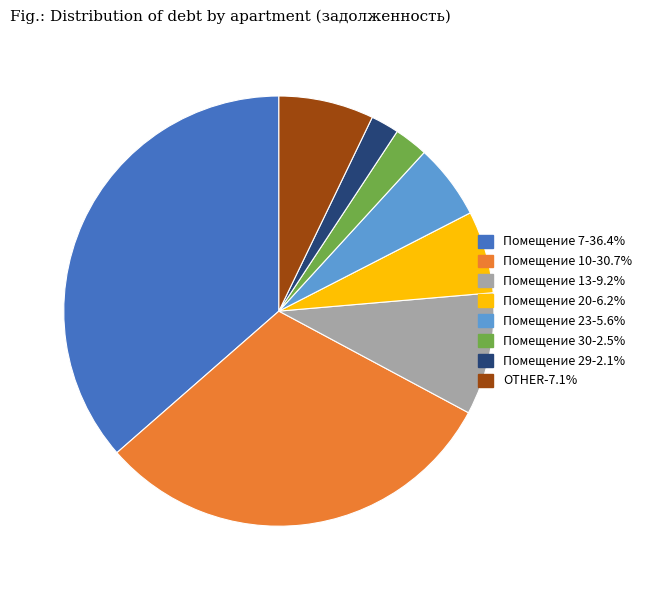

Is there a majority slice in this chart?

No